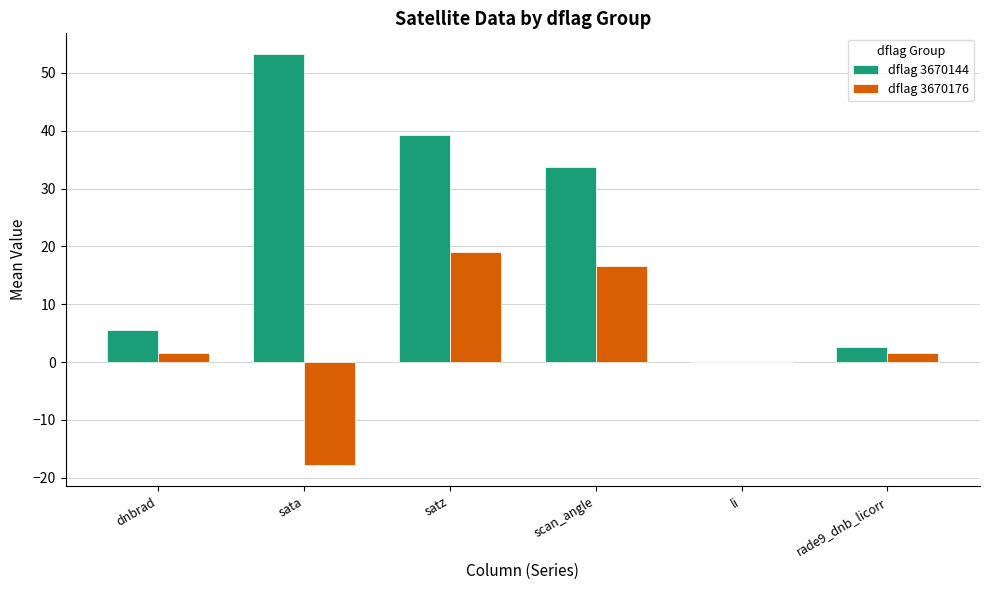

What is the greatest value displayed?

53.3